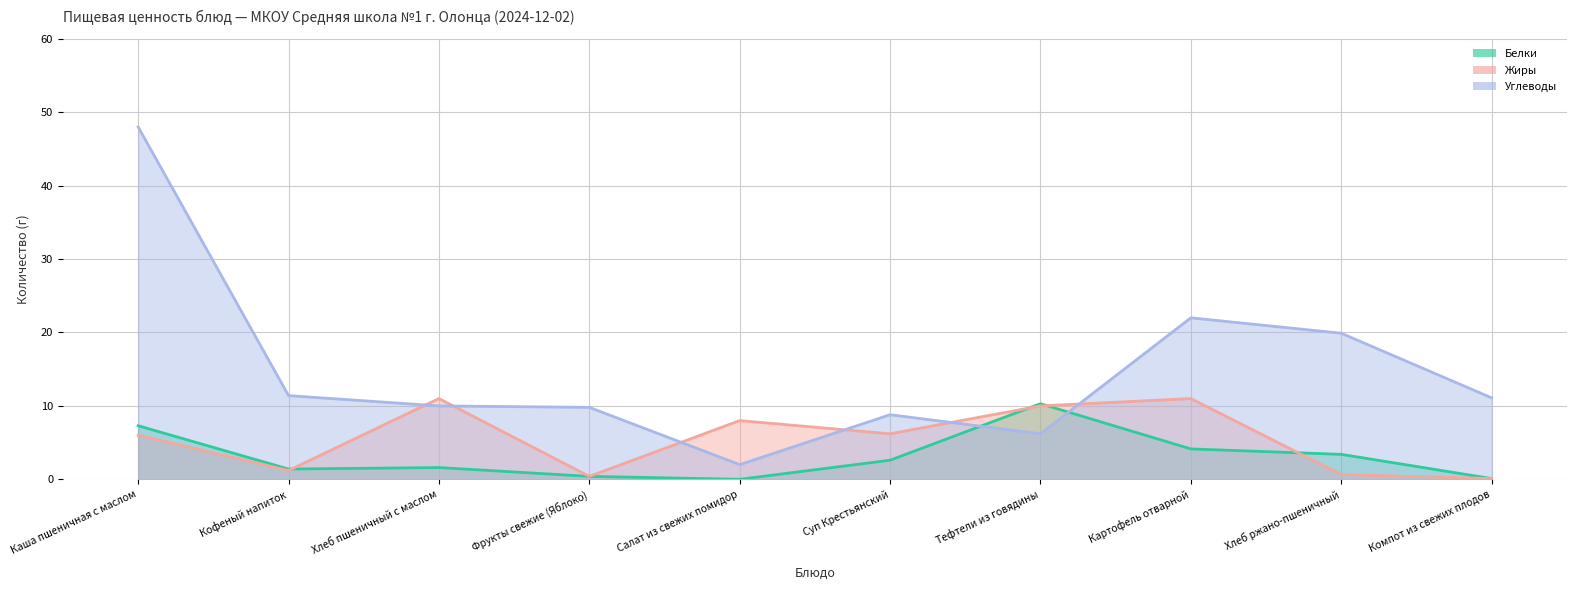

What position from the left is Компот из свежих плодов?

10